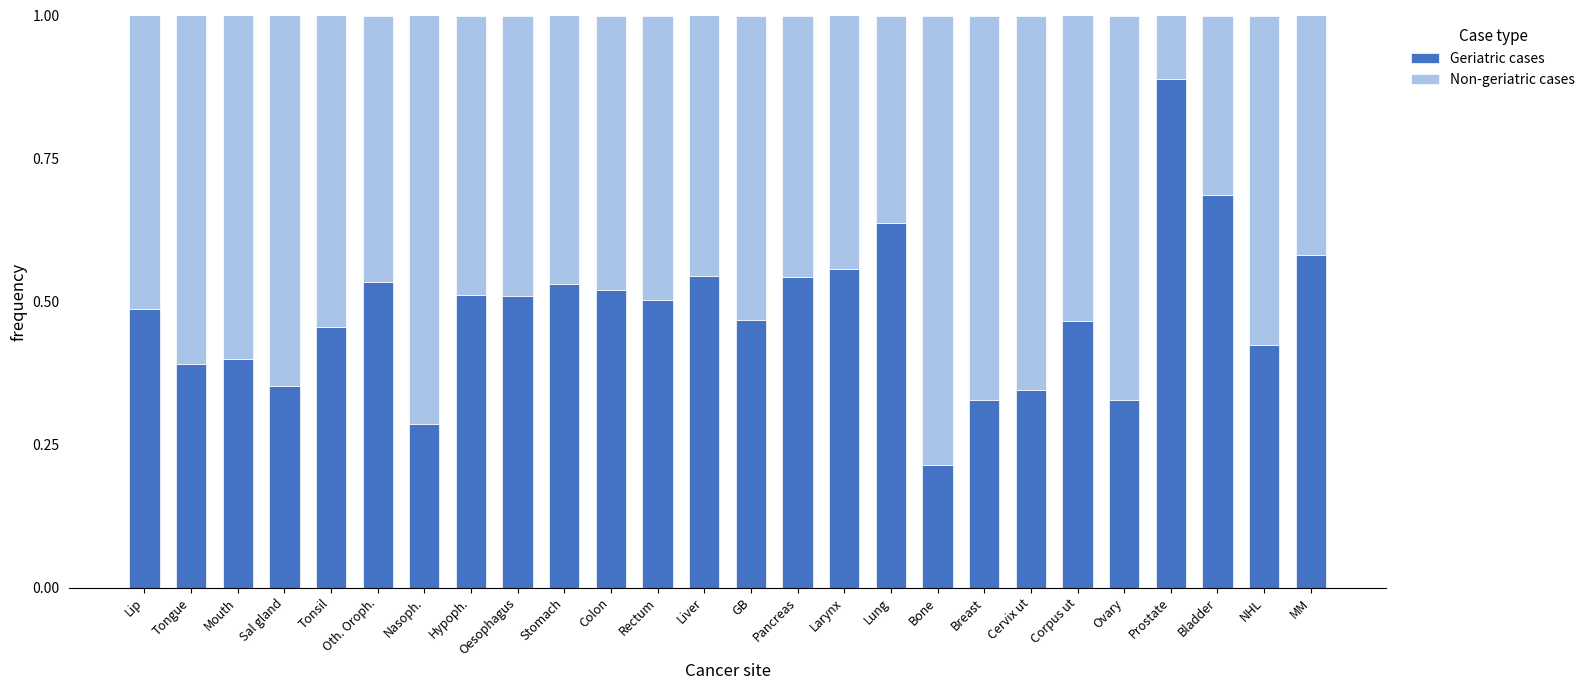

What is the sum of all Geriatric cases values?

12.5